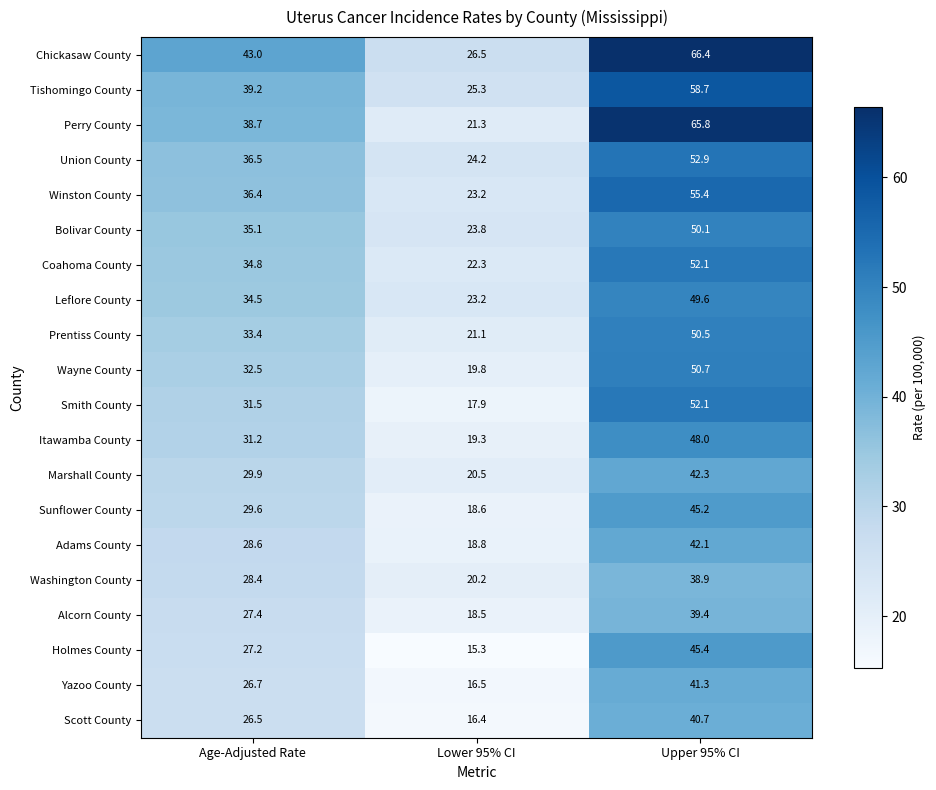

What is the sum of all Yazoo County values?

84.5